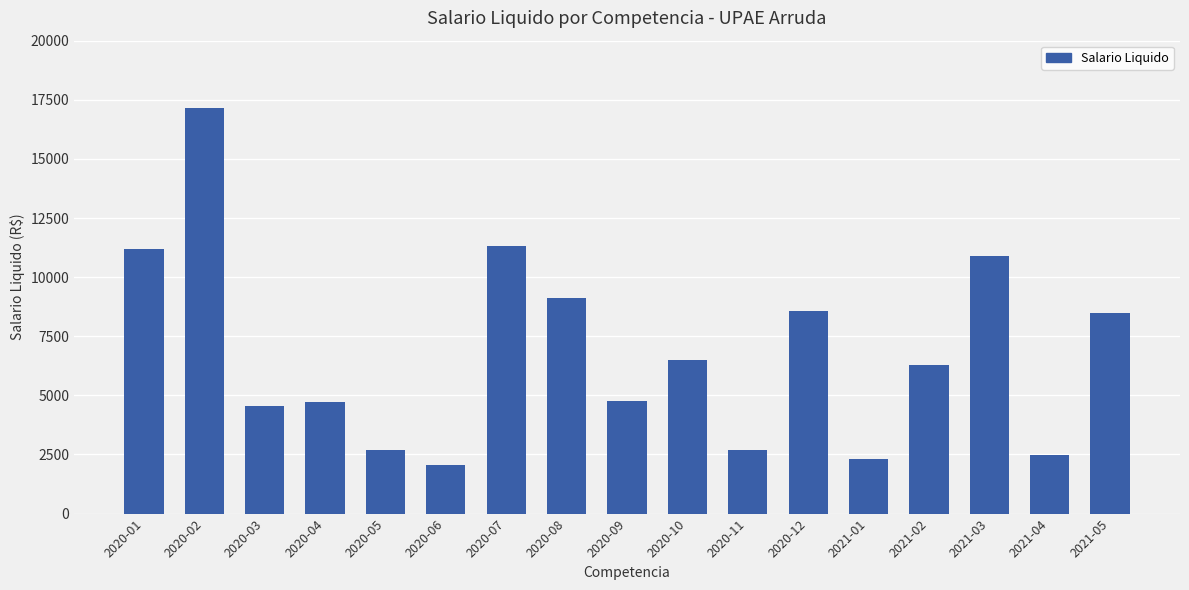

The value at 2020-03 is 7700.0. True or false?

False